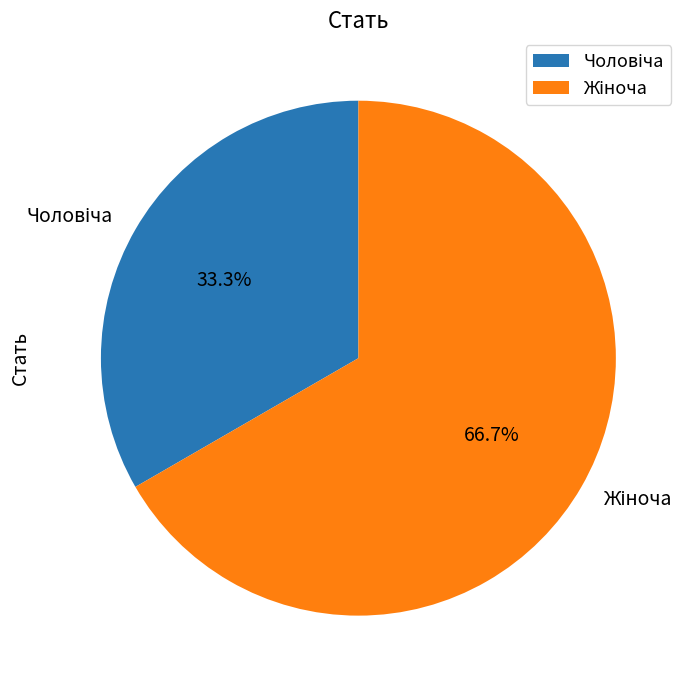

Is there any slice that represents more than half of the pie?

Yes